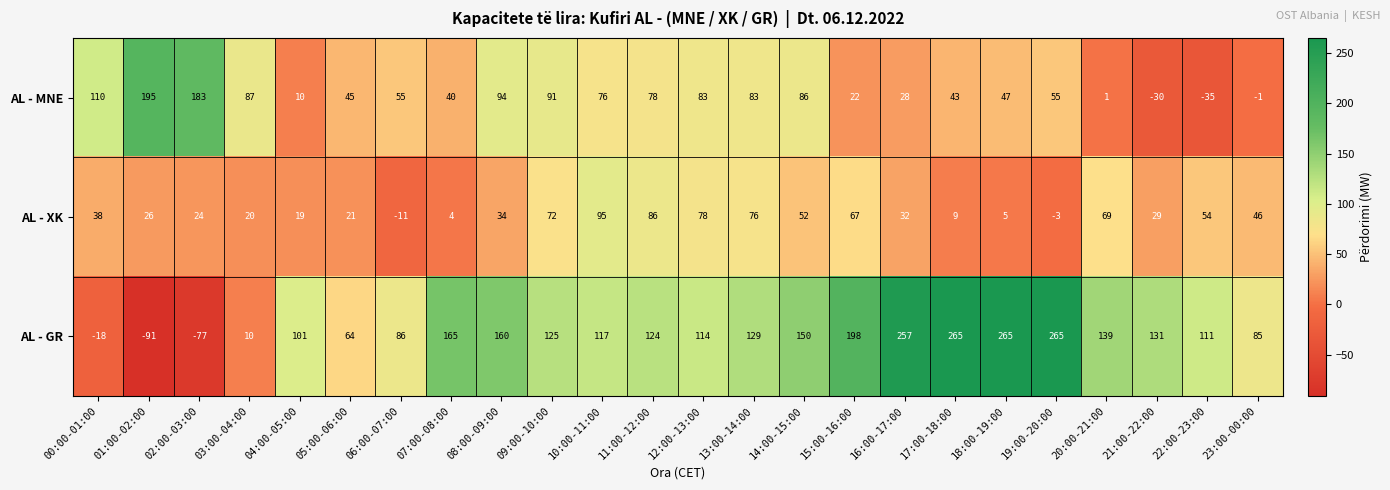

Is it true that AL - MNE equals 83 at 12:00-13:00?

True